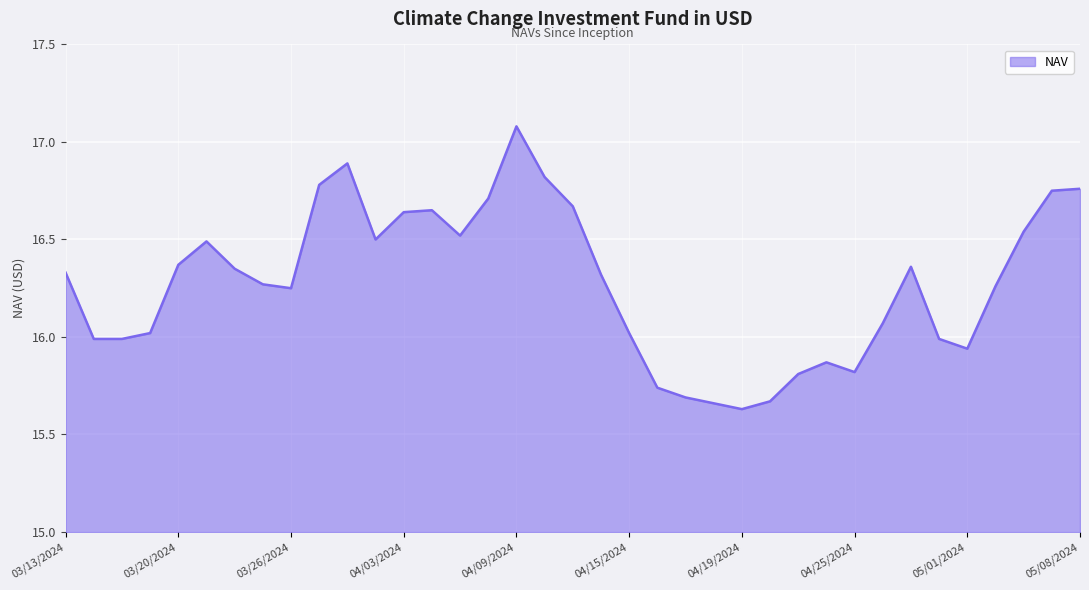

At which category does the chart reach its minimum across all series?

04/19/2024